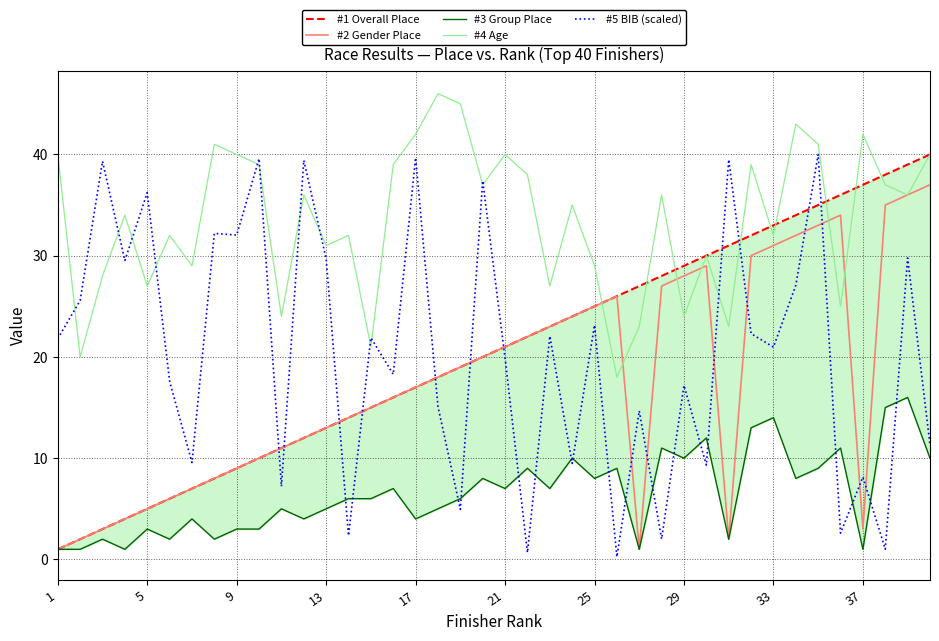

The value of #5 BIB (scaled) at 21 is 19.9. True or false?

True